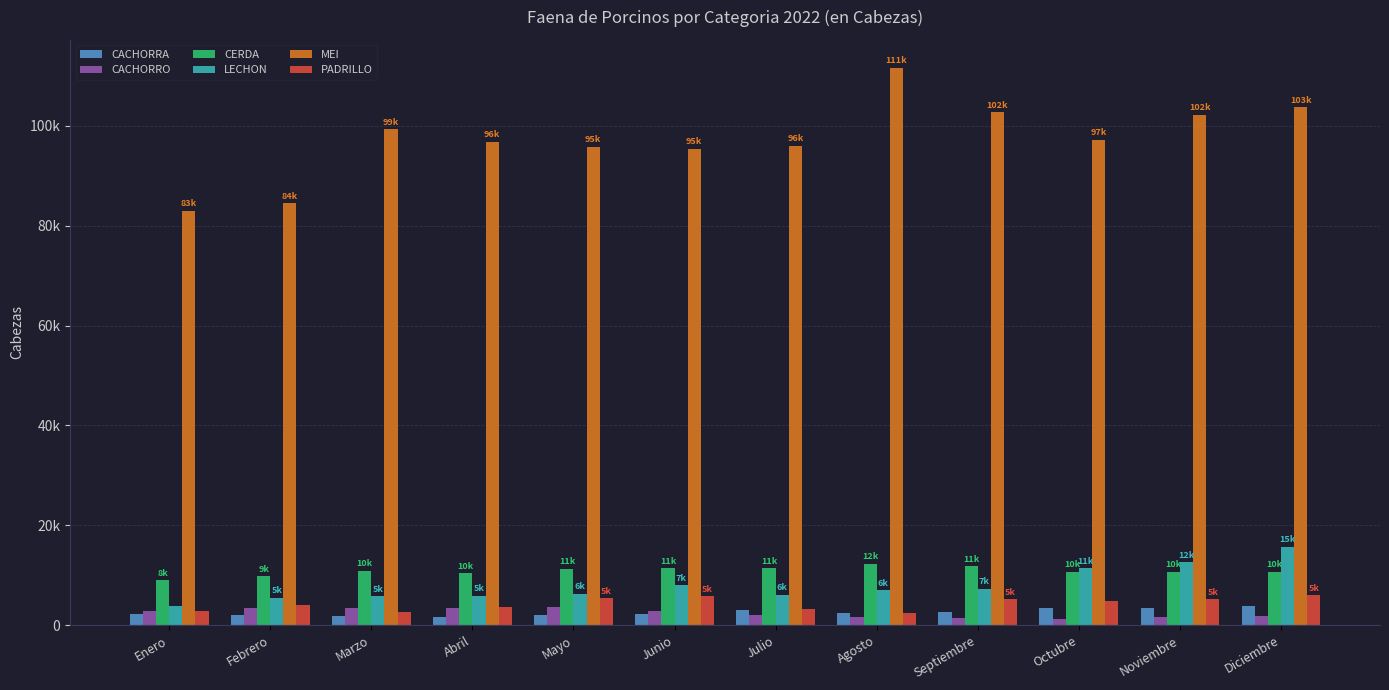

What is the sum of the CACHORRA values at Marzo and Junio?

4039.0